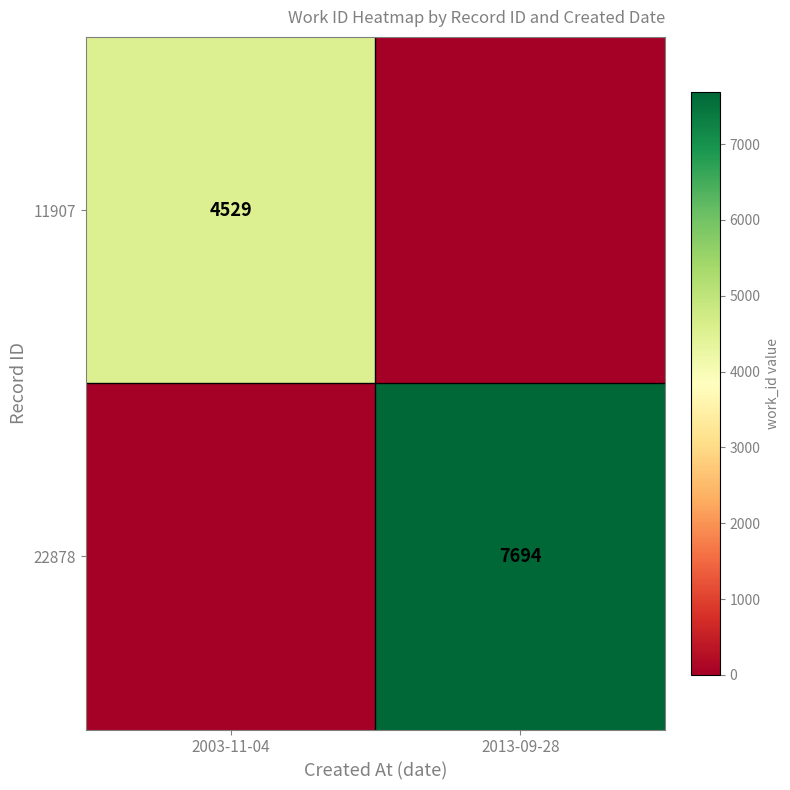

The 22878 series shows 11624 at 2013-09-28. True or false?

False